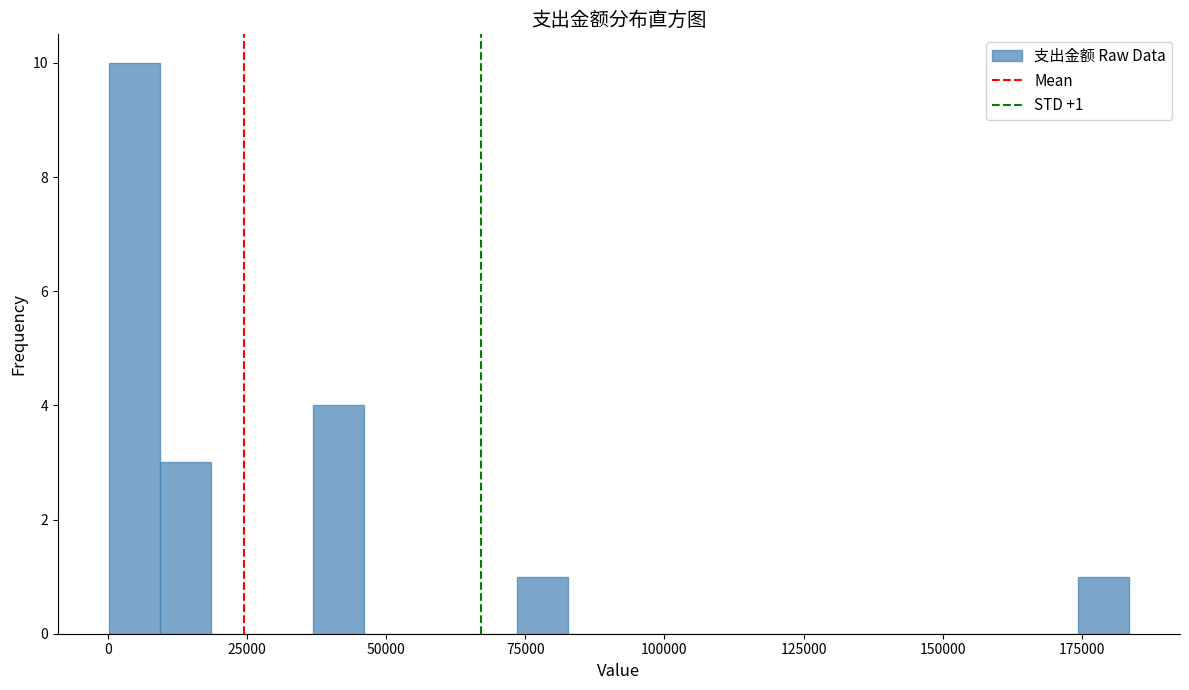

Read against the x-axis, roughly where is the centre of the tallest bar?

5000